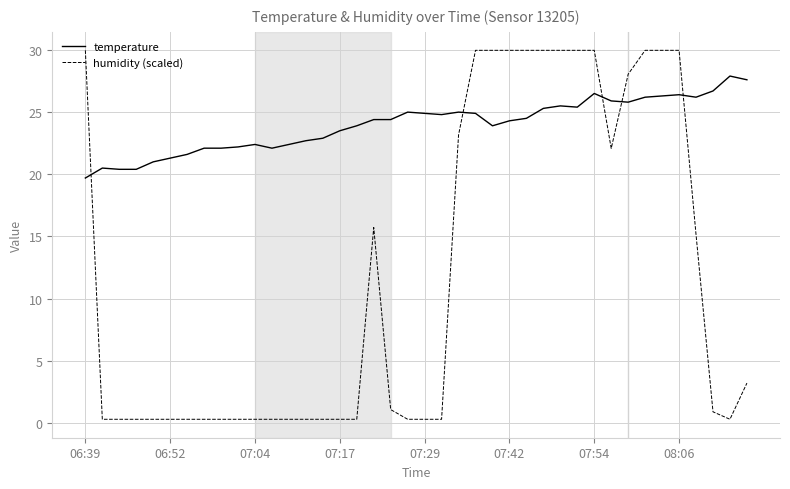

After their last crossing, which series has the higher values: humidity (scaled) or temperature?

temperature